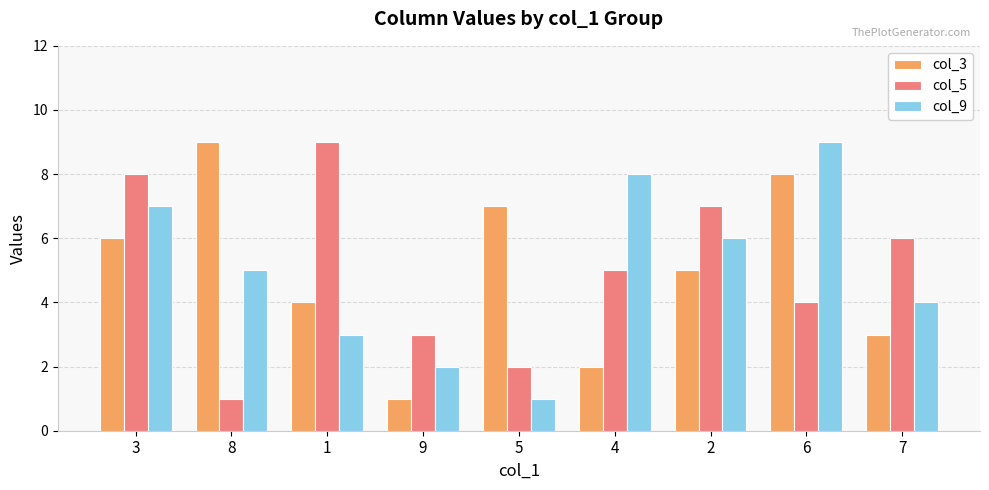

Rank the categories by col_5 value from lowest to highest.

8, 5, 9, 6, 4, 7, 2, 3, 1